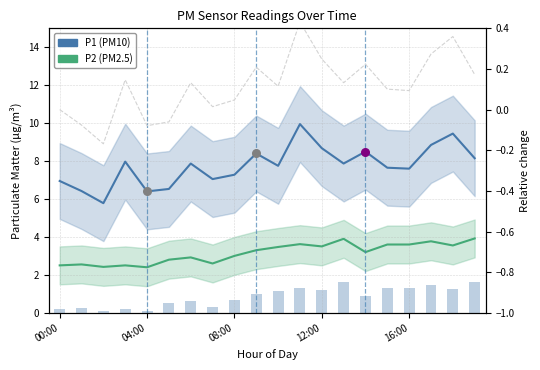

At how many categories does at least one series exceed 4?

20